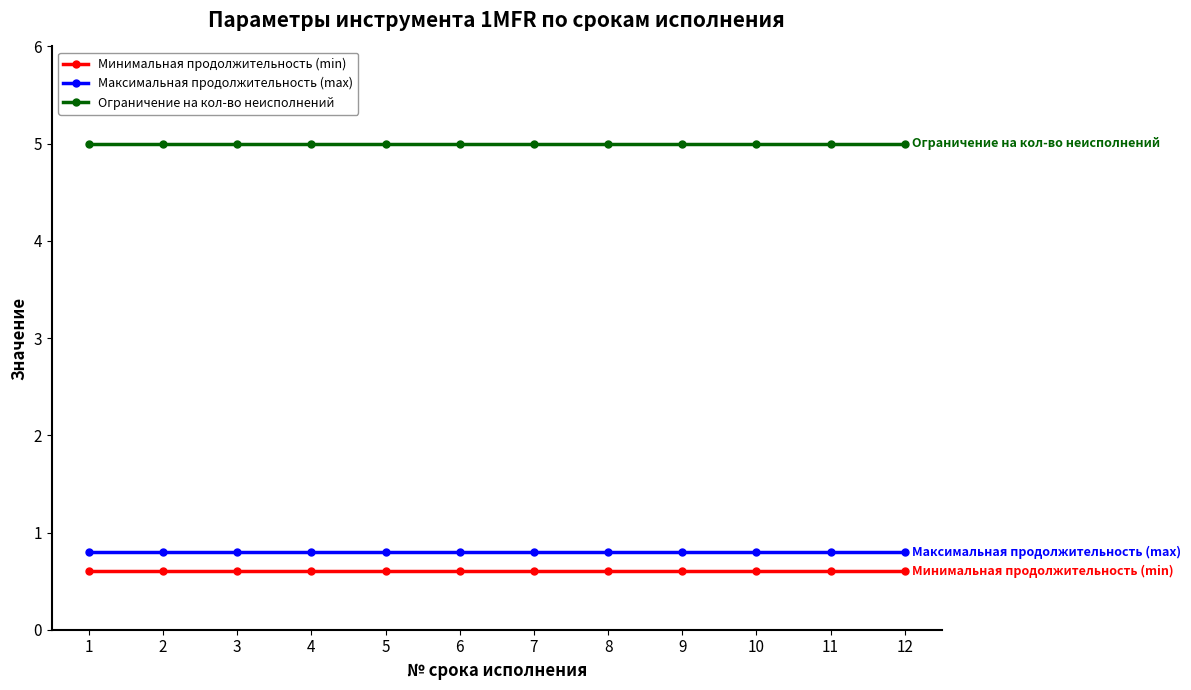

Count the number of categories in the chart.

12